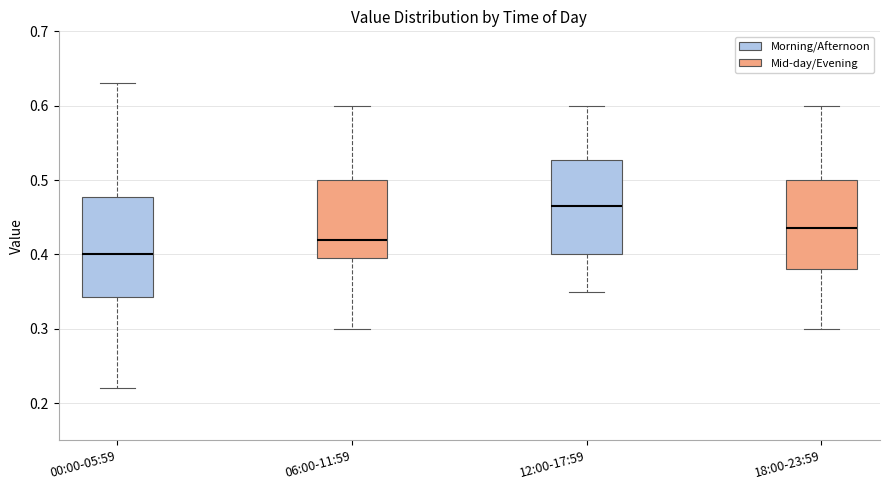

Where is the upper edge of the box for 00:00-05:59 on the y-axis? The values are not printed on the chart, so give them approximately, as read against the axis.

0.48